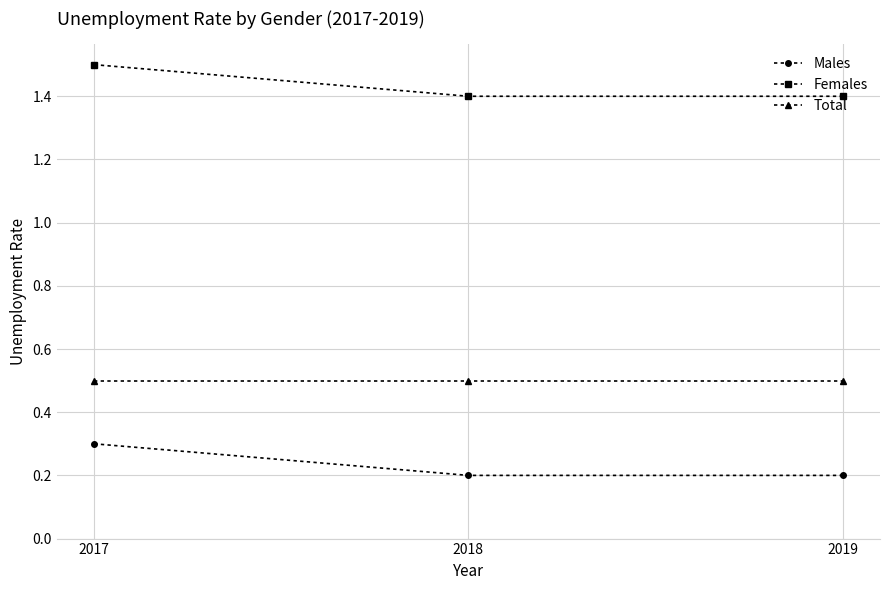

The Total series shows 0.5 at 2019. True or false?

True